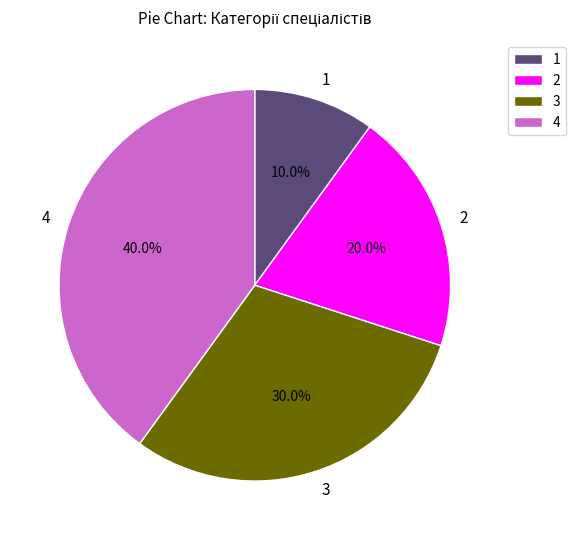

Combined, what portion of the pie is 4 and 2?

60.0%